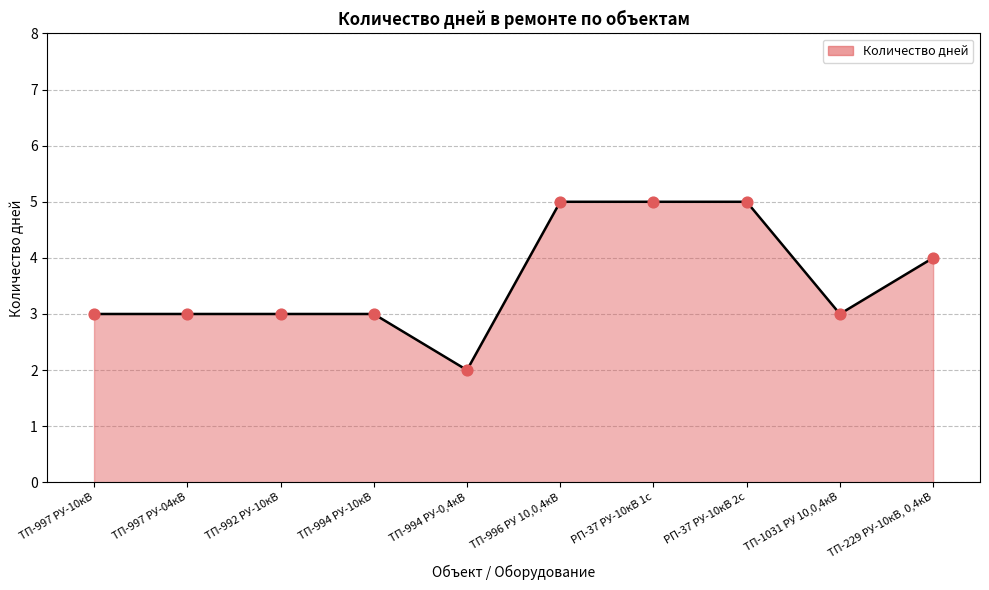

What is the change in value from ТП-997 РУ-04кВ to РП-37 РУ-10кВ 2с?

+2